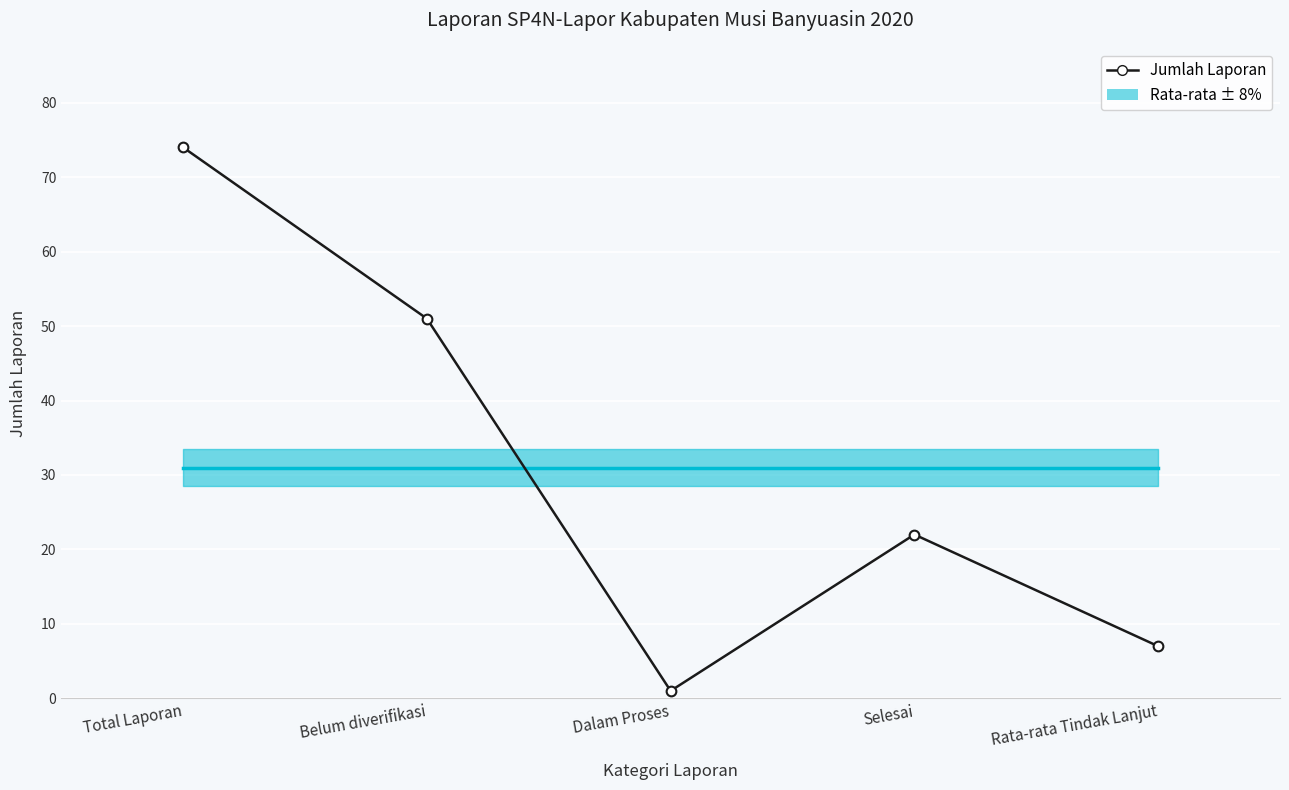

What is the difference between the maximum and second lowest values?

67